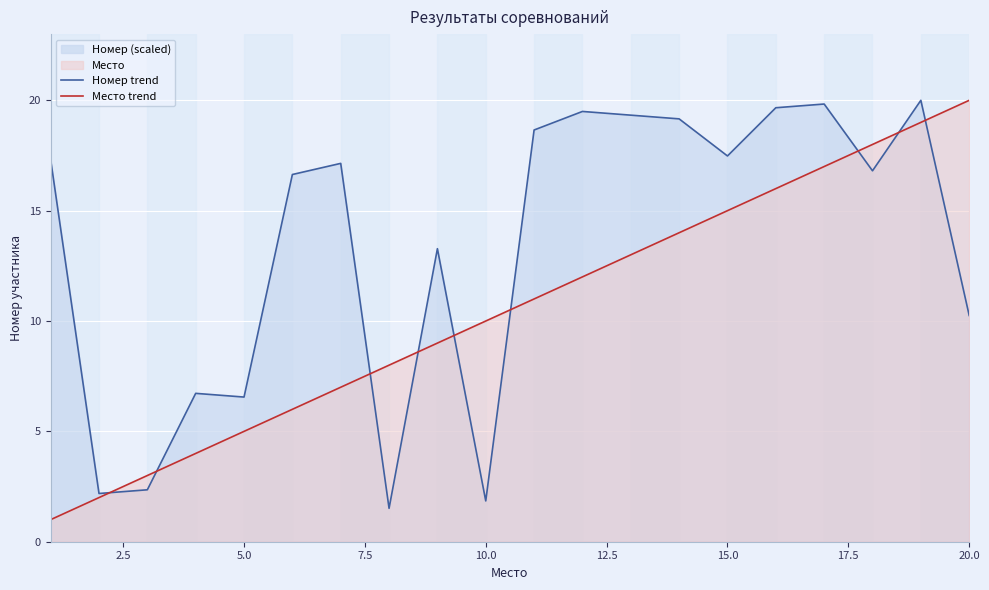

Is it true that Место equals 1.4 at 1?

False